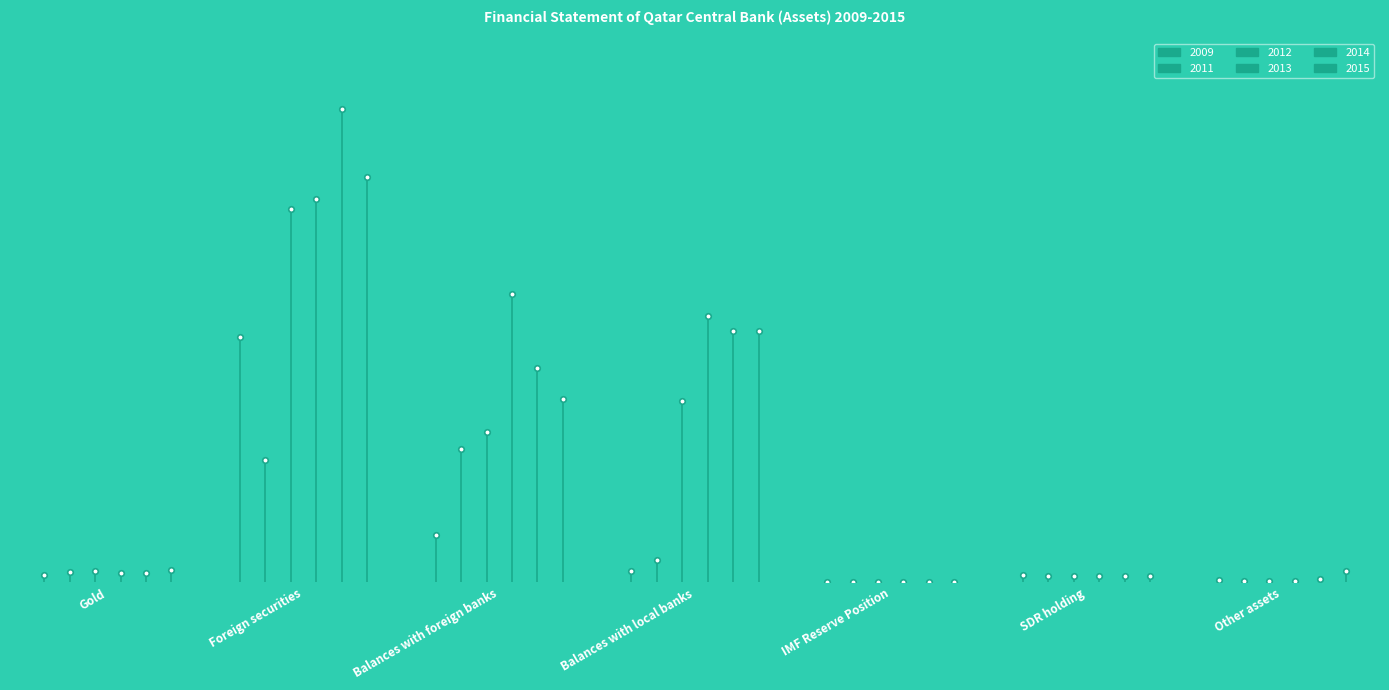

How many data points in 2009 are above 1587?

4